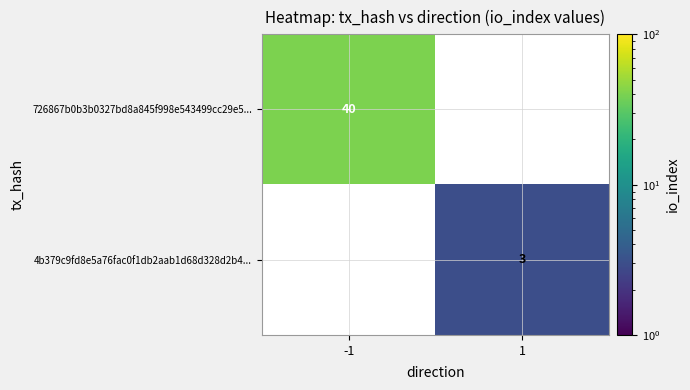

True or false: 4b379c9fd8e5a76fac0f1db2aab1d68d328d2b4... has a value of 3 at 1.

True